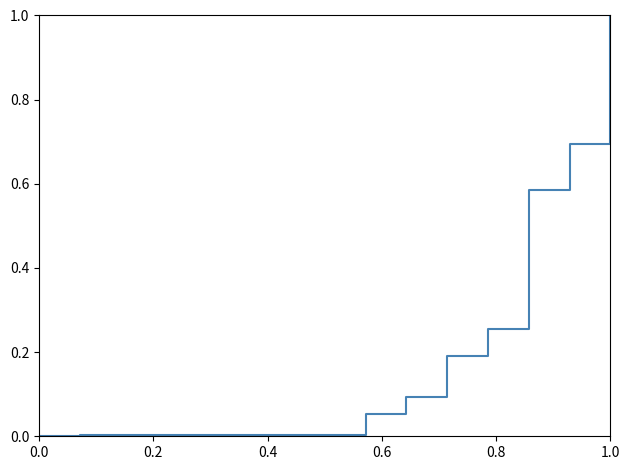

What is the greatest value displayed?

1.0